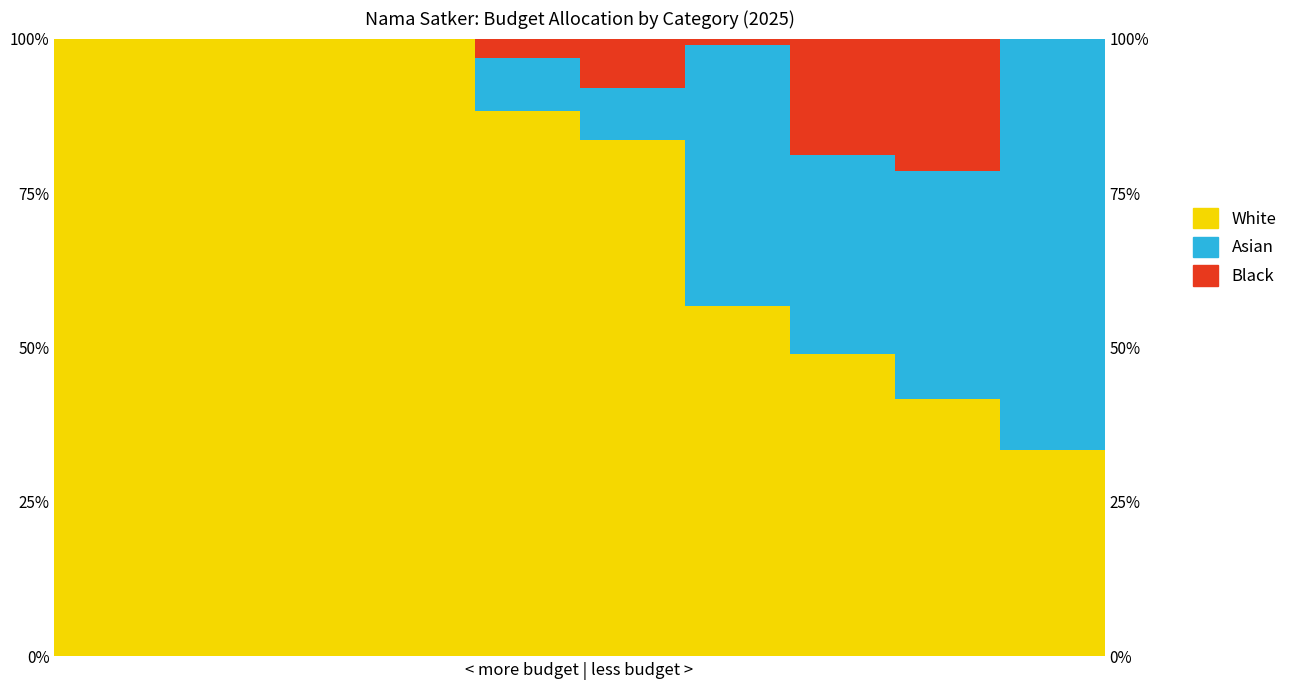

Rank the categories by White value from lowest to highest.

9, 8, 7, 6, 5, 4, 0, 1, 2, 3